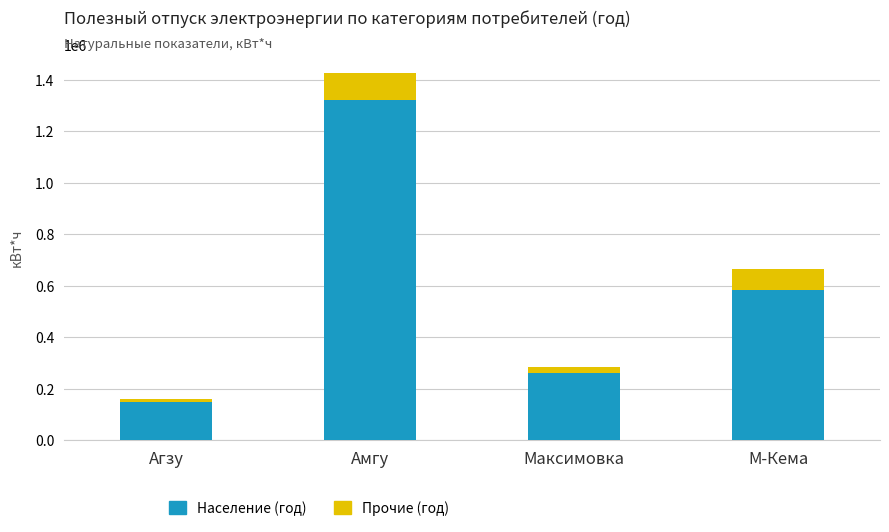

How many data points in Население (год) are above 583895?

2